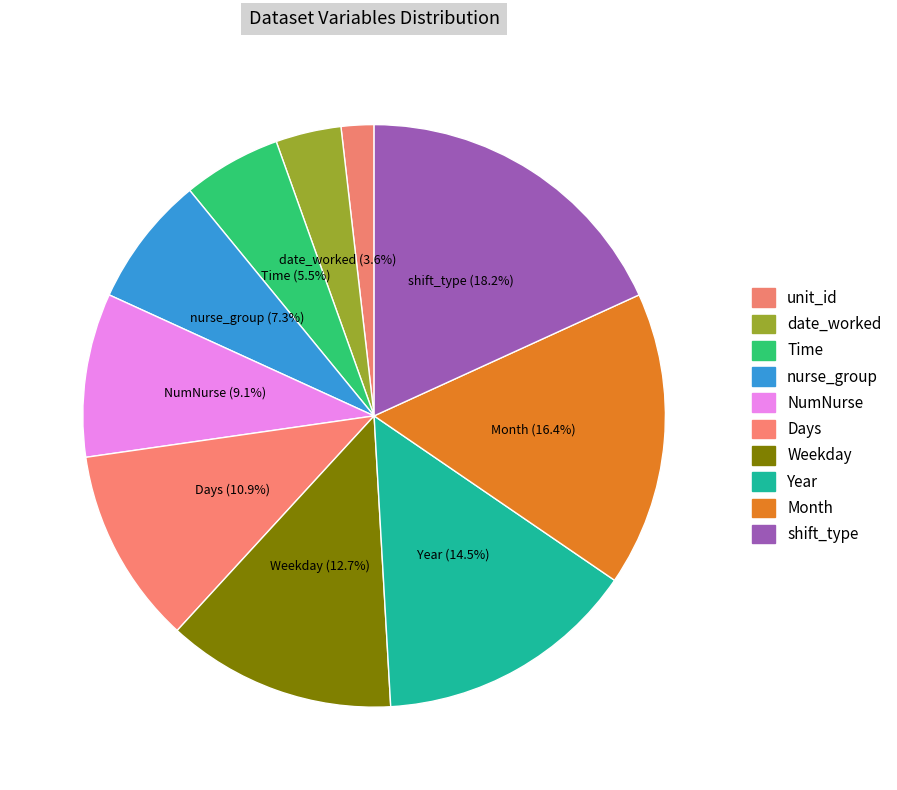

Does unit_id account for over 50% of the chart?

No